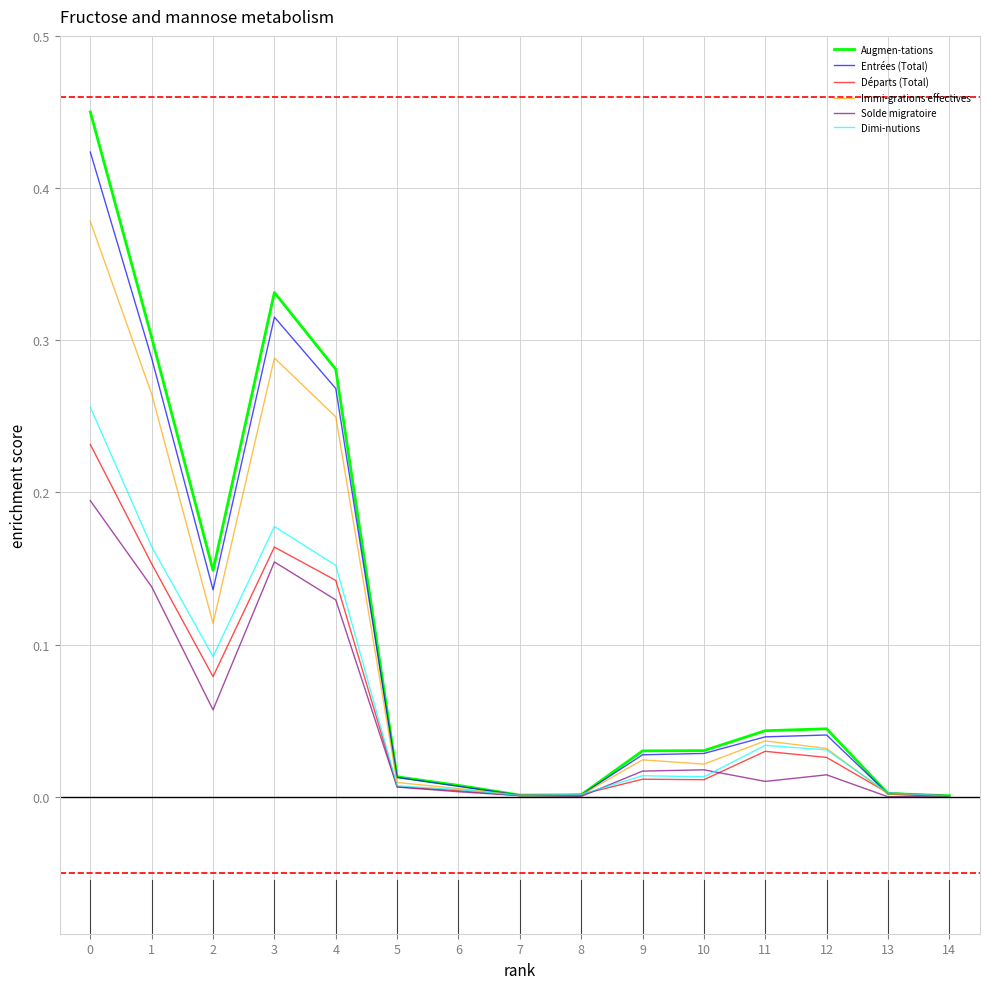

Which series changed the most between 2 and 8?

Augmen-tations